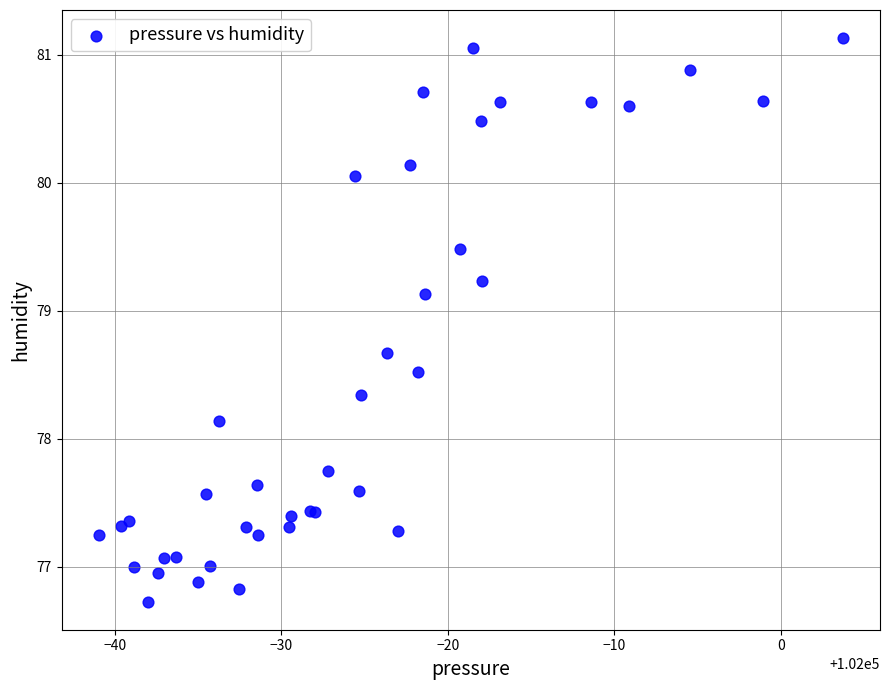

What Y value in the scatter plot is closest to 78?

78.1